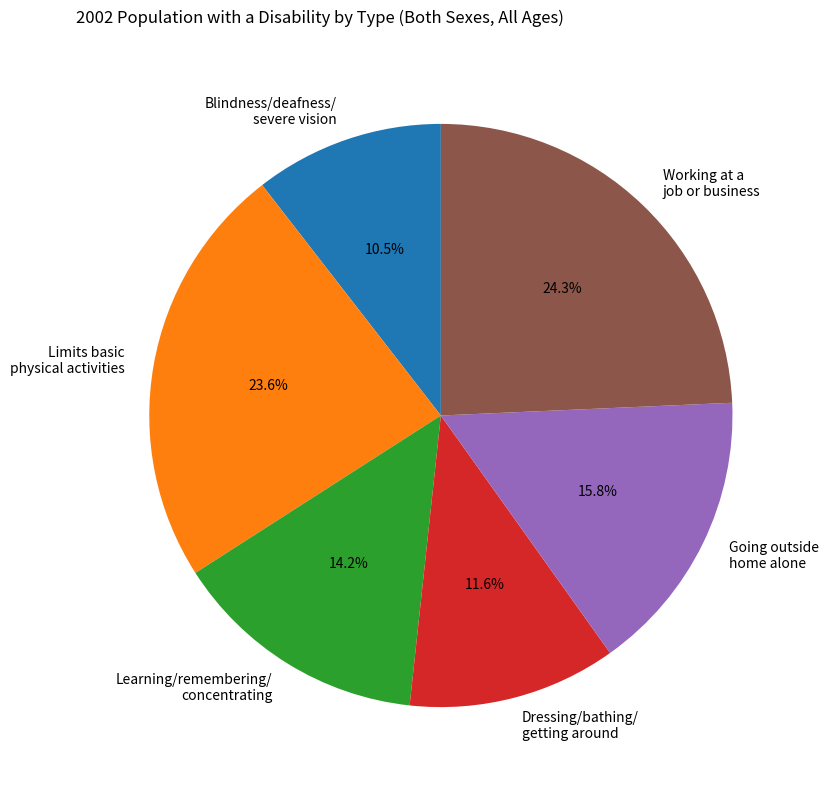

To the nearest percent, what is the average slice percentage?

17%